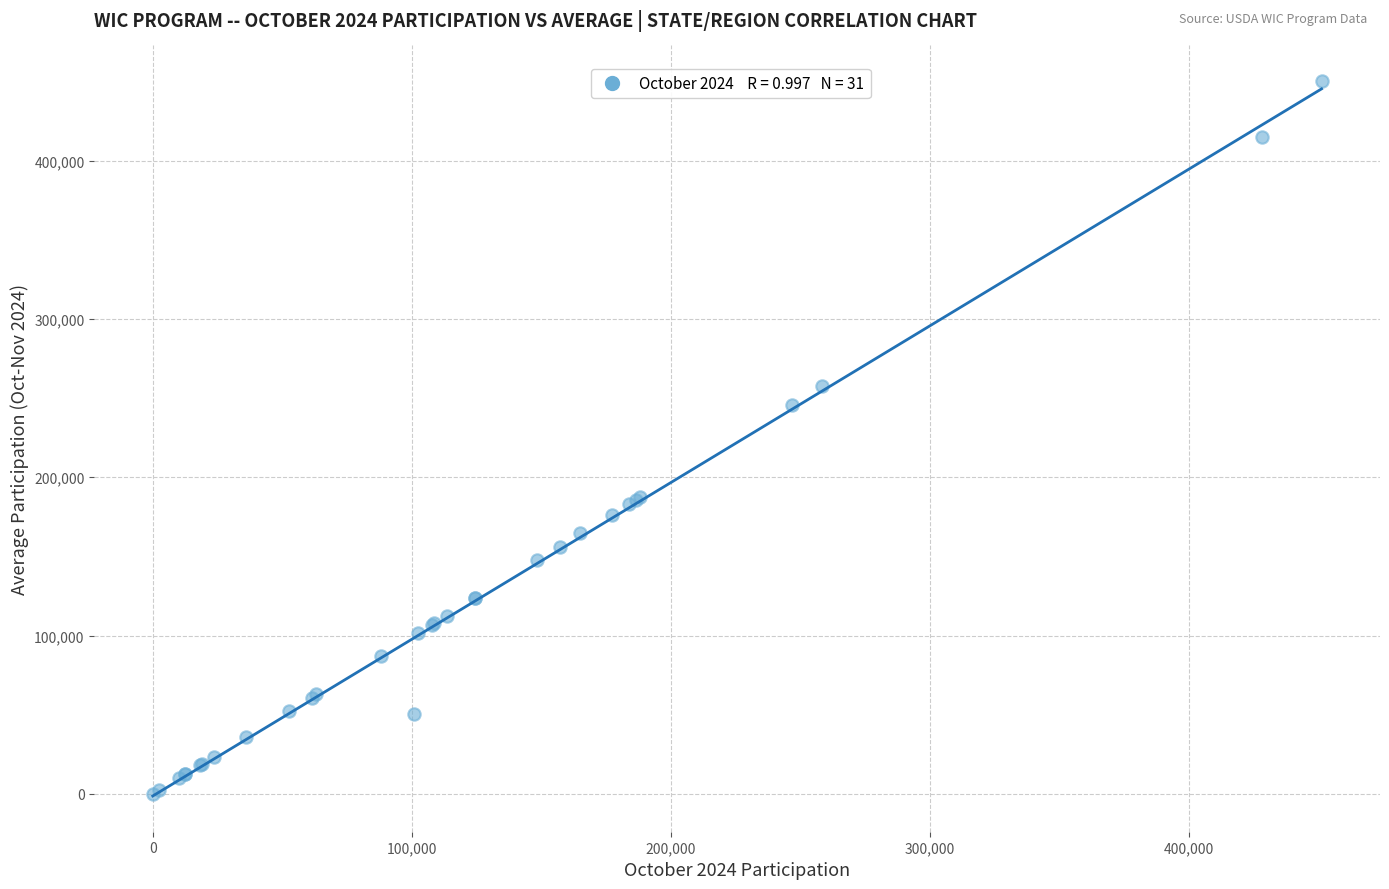

What Y value in the scatter plot is closest to 225112?

245900.5